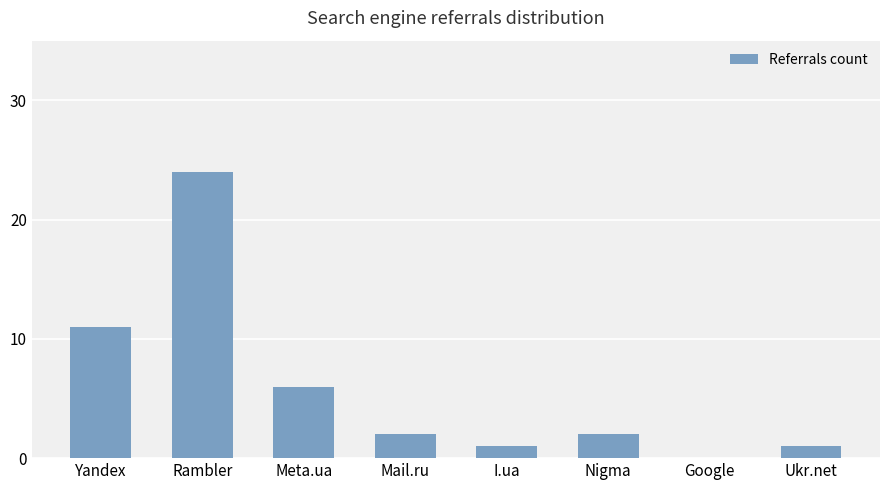

What is the ratio of the value at Rambler to the value at Meta.ua?

4.0